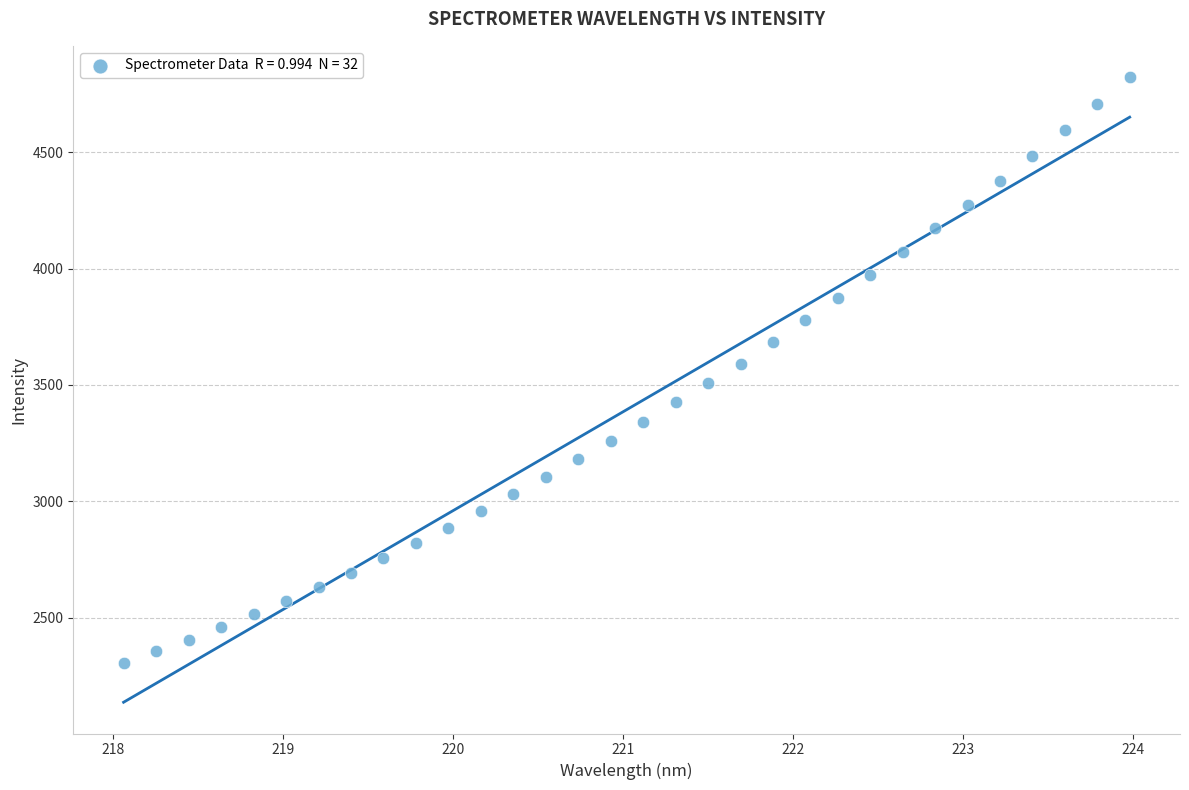

What is the range of Y values (max minus min)?

2520.4